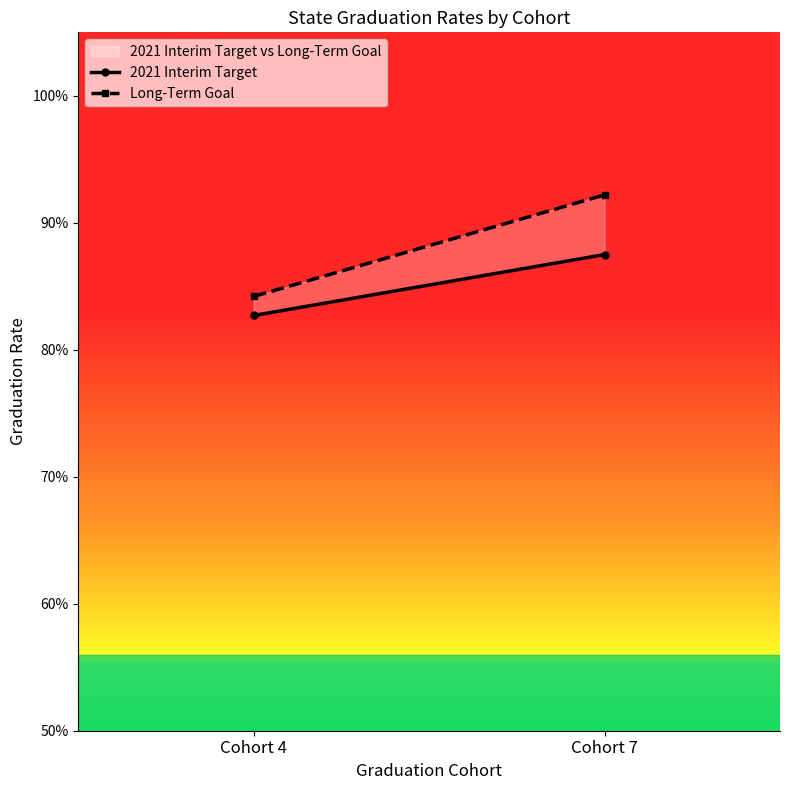

What is the difference between the Long-Term Goal values at Cohort 7 and Cohort 4?

0.1